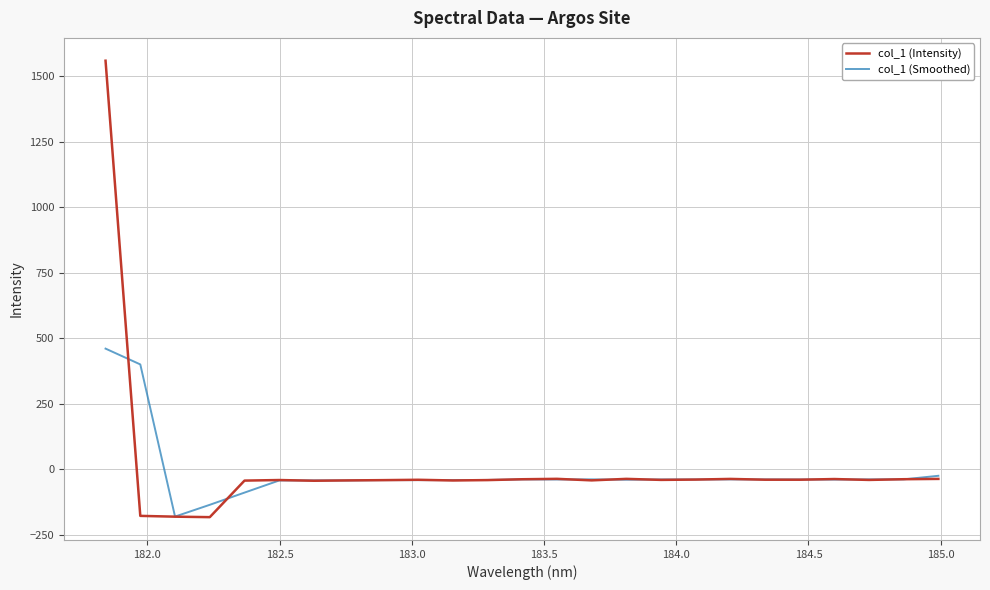

How many positive values does the col_1 (Smoothed) series have?

2